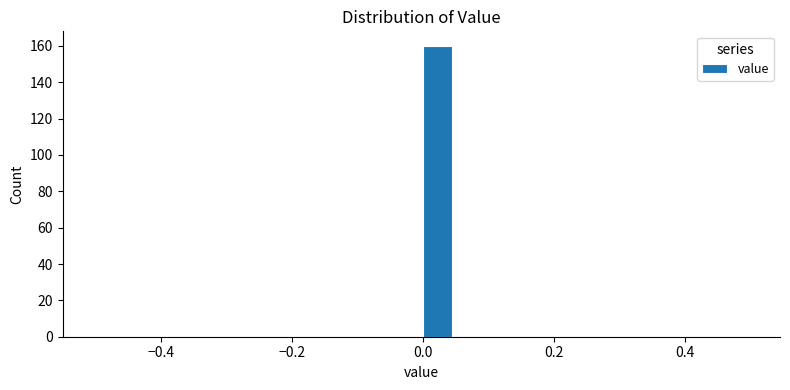

Around what value on the x-axis is the tallest bar? Give the approximate position of its centre, as read against the axis.

0.02